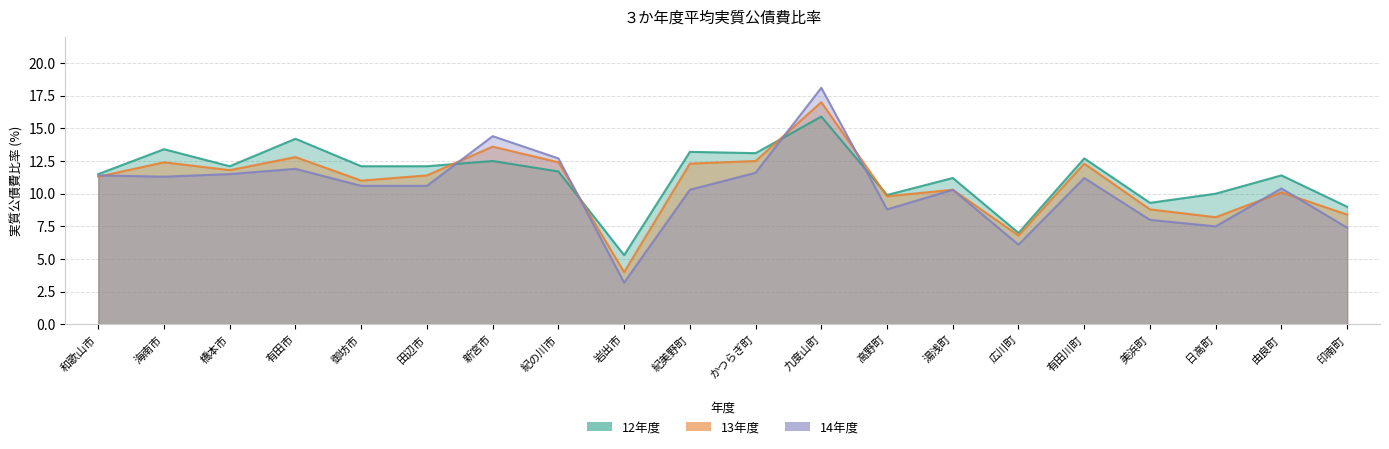

What is the difference between the highest and lowest values at 海南市?

2.1